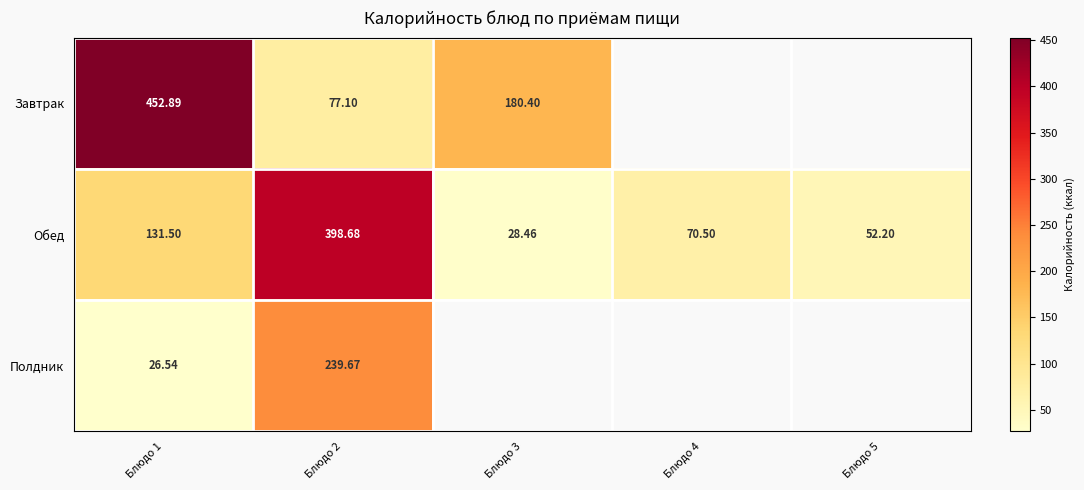

Where does the Обед series first go above 70?

Блюдо 1